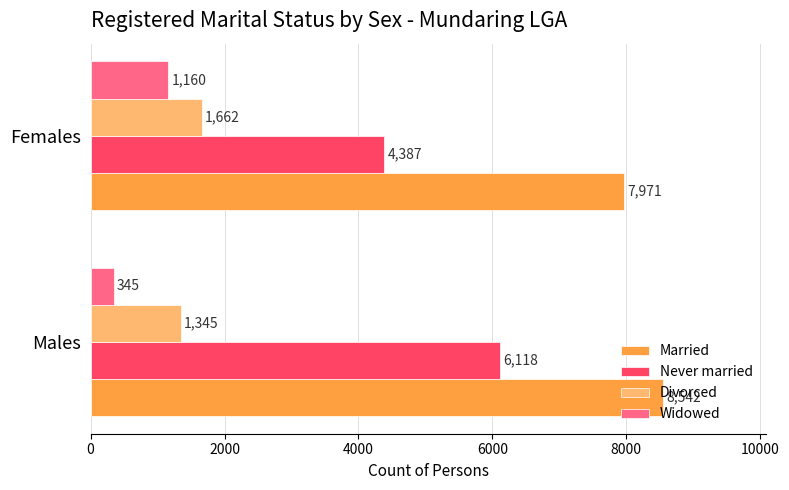

What is the sum of the Widowed values at Males and Females?

1505